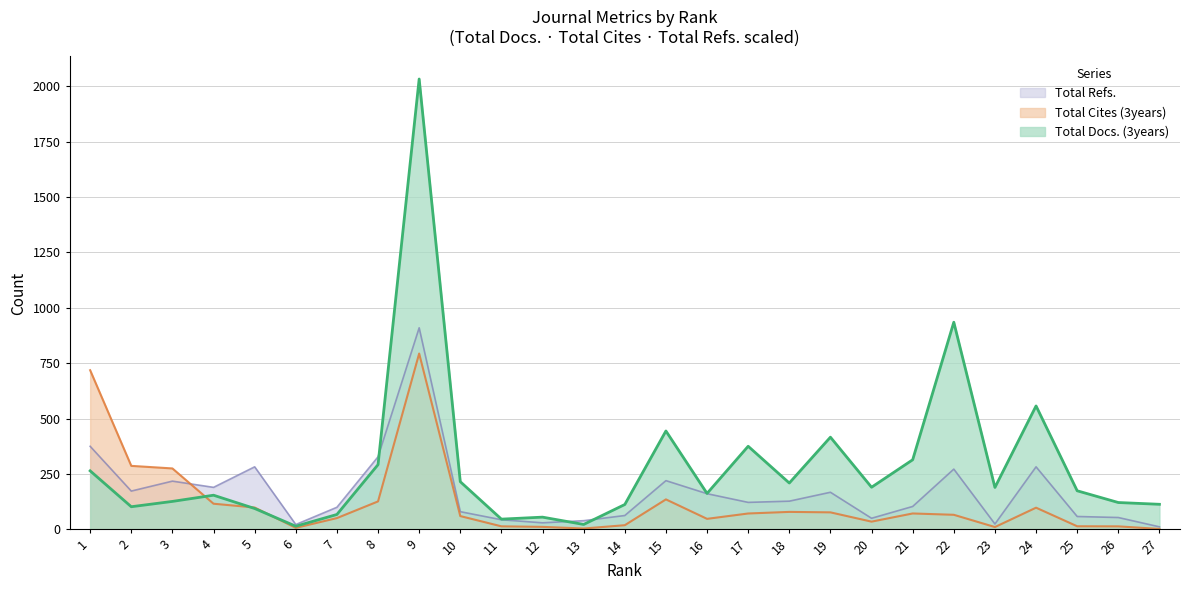

At which label does Total Cites (3years) first exceed 65?

1